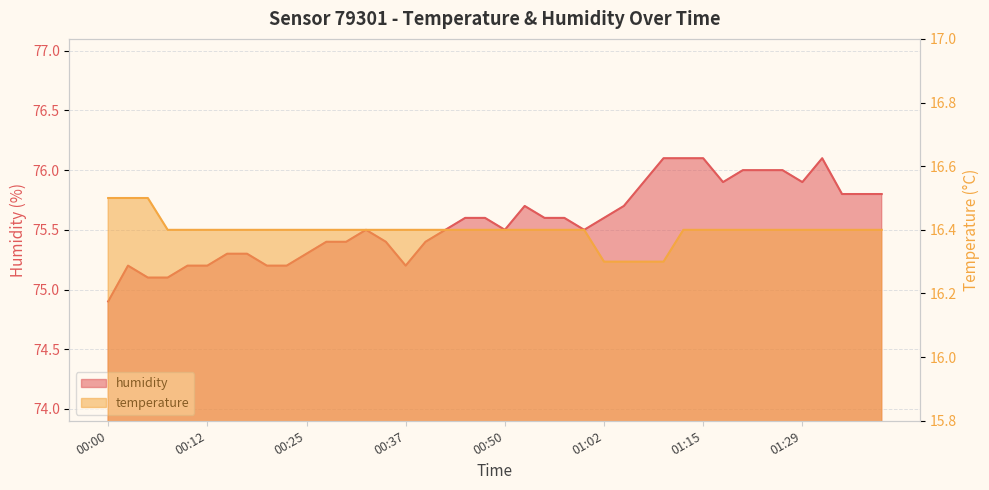

In humidity, how many points are lower than both neighbors (excluding endpoints)?

5